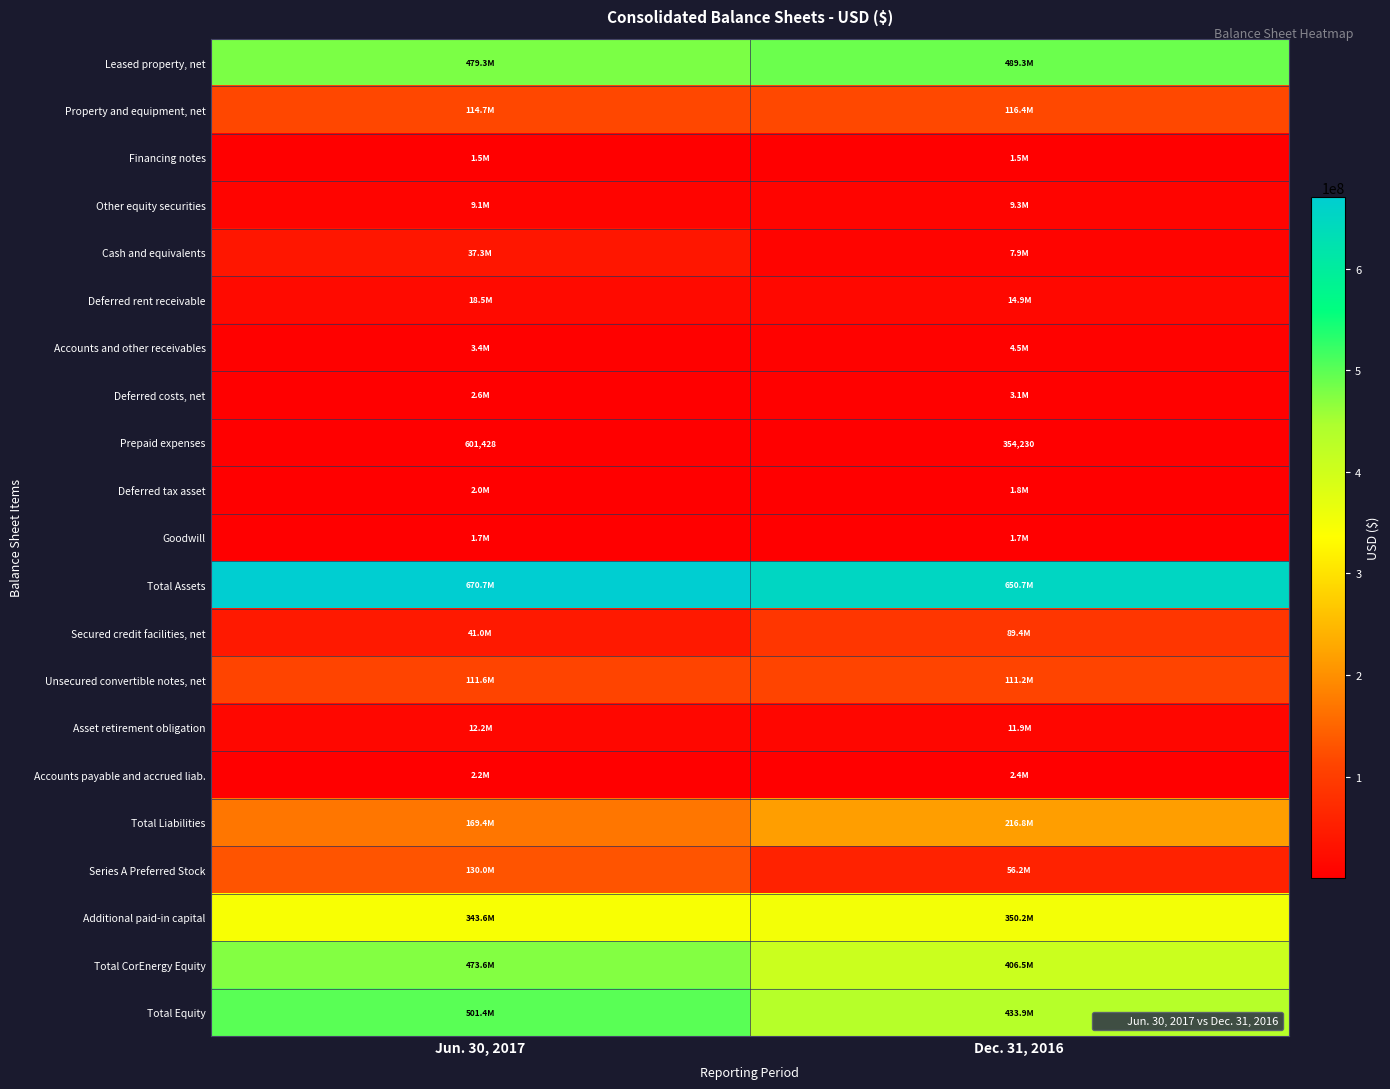

At Dec. 31, 2016, list the series in order from largest to smallest.

Total Assets, Leased property, net, Total Equity, Total CorEnergy Equity, Additional paid-in capital, Total Liabilities, Property and equipment, net, Unsecured convertible notes, net, Secured credit facilities, net, Series A Preferred Stock, Deferred rent receivable, Asset retirement obligation, Other equity securities, Cash and equivalents, Accounts and other receivables, Deferred costs, net, Accounts payable and accrued liab., Deferred tax asset, Goodwill, Financing notes, Prepaid expenses